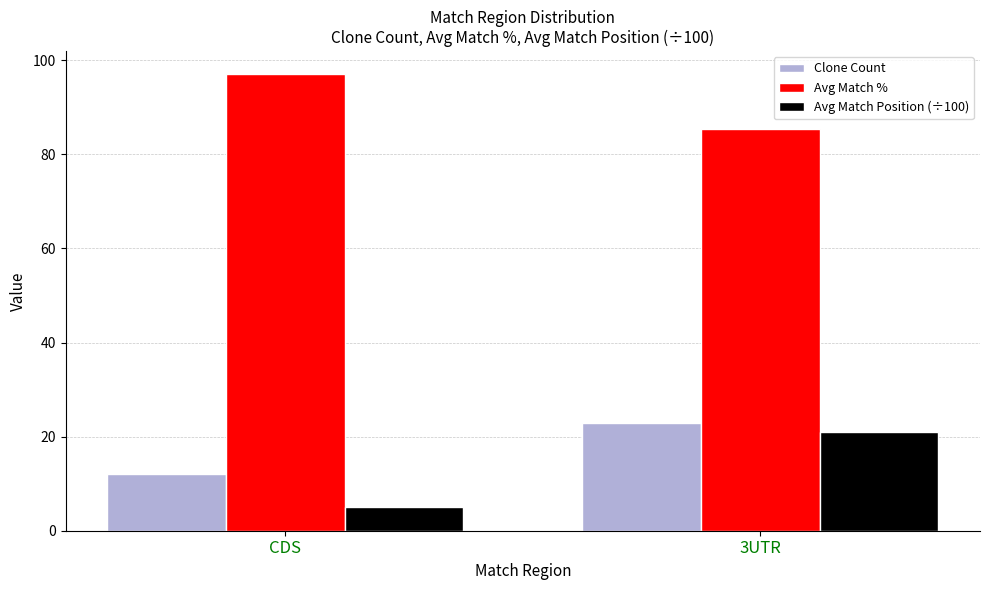

List the series in order of their peak value, lowest first.

Avg Match Position (÷100), Clone Count, Avg Match %